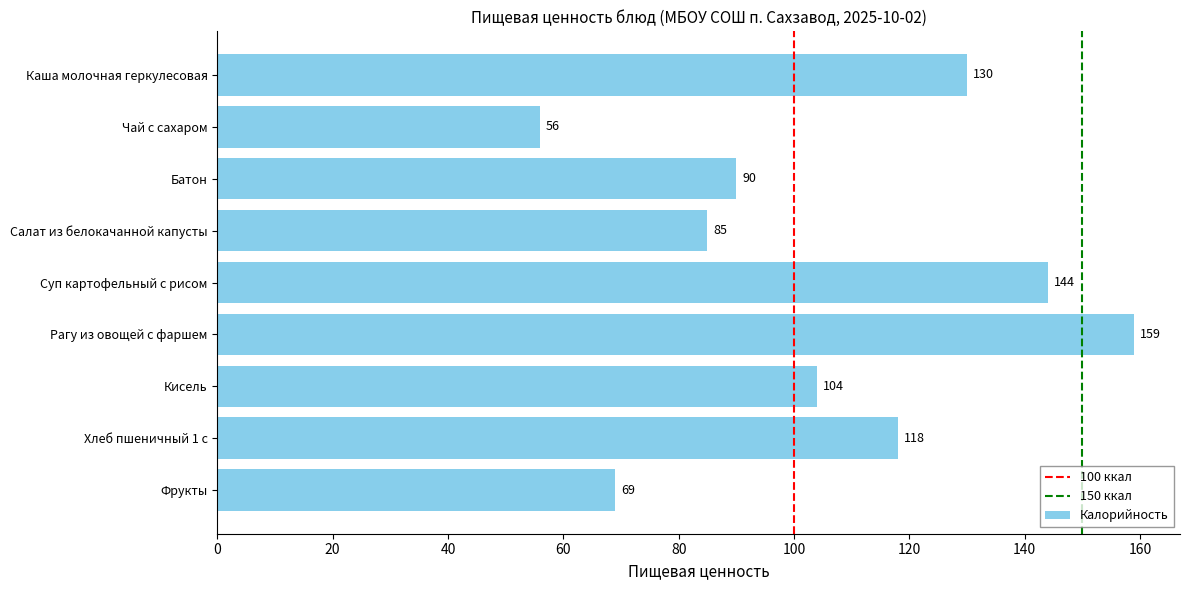

Reading top to bottom, extract all data points from this chart.

Каша молочная геркулесовая=130	Чай с сахаром=56	Батон=90	Салат из белокачанной капусты=85	Суп картофельный с рисом=144	Рагу из овощей с фаршем=159	Кисель=104	Хлеб пшеничный 1 с=118	Фрукты=69